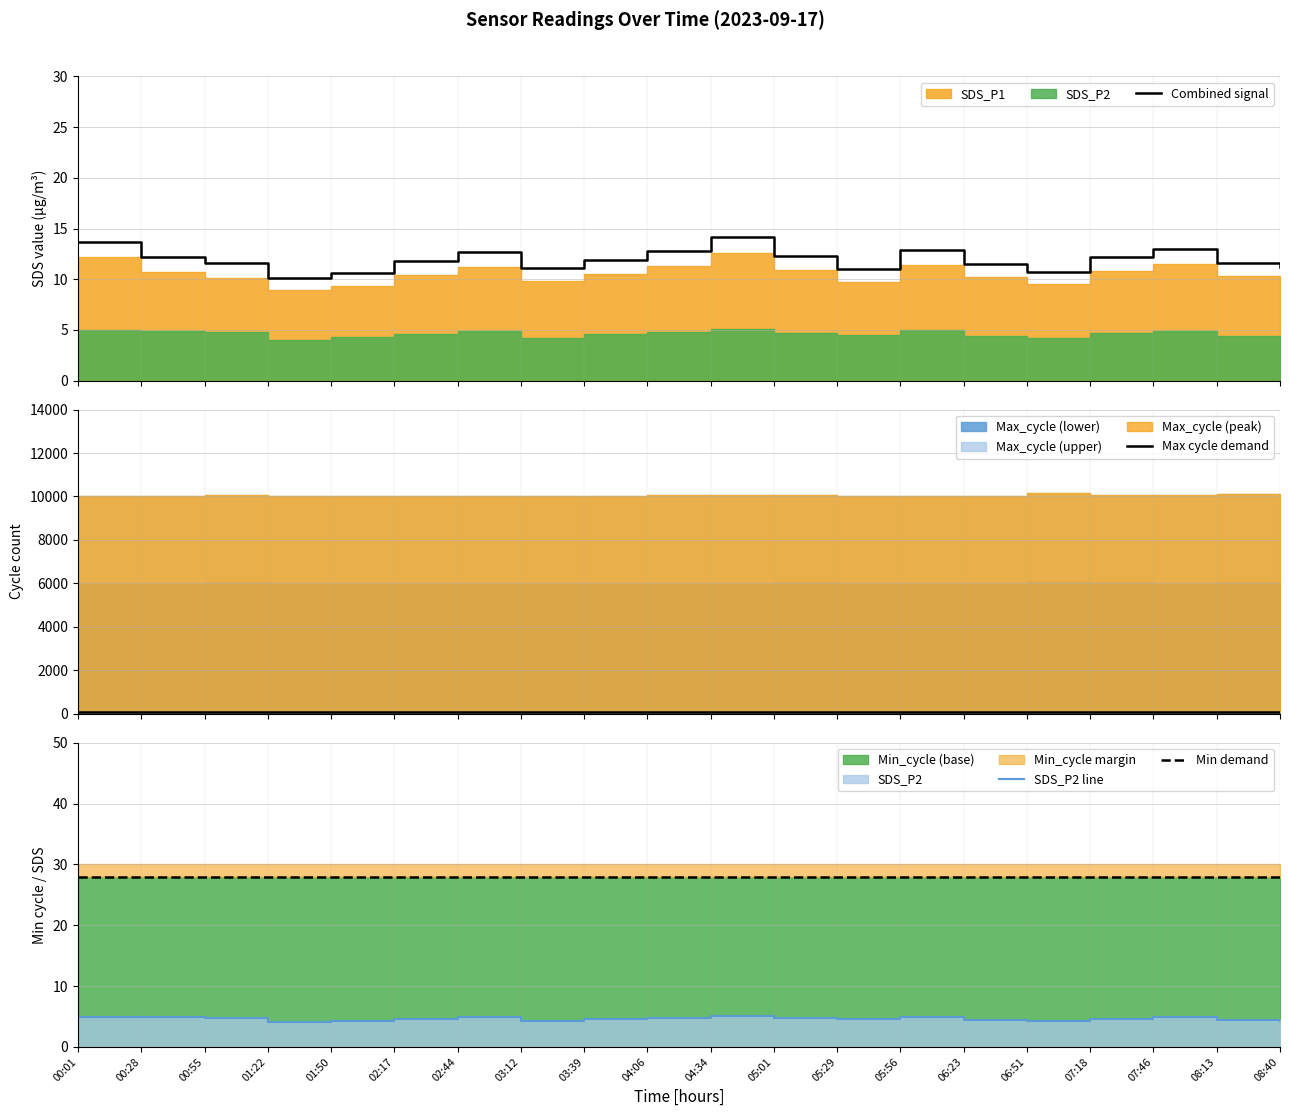

Rank the series by their maximum value, from lowest to highest.

SDS_P2 line, Combined signal, Min demand, Max cycle demand